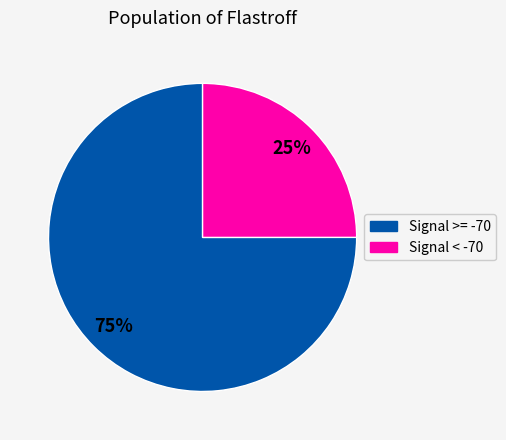

Is there a majority slice in this chart?

Yes